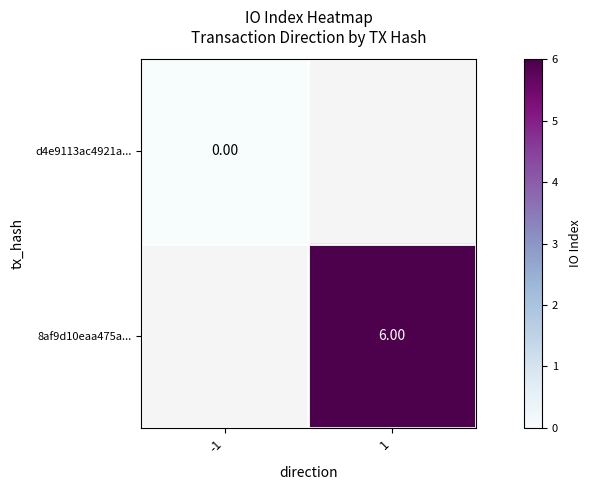

At how many categories does at least one series exceed 2?

1